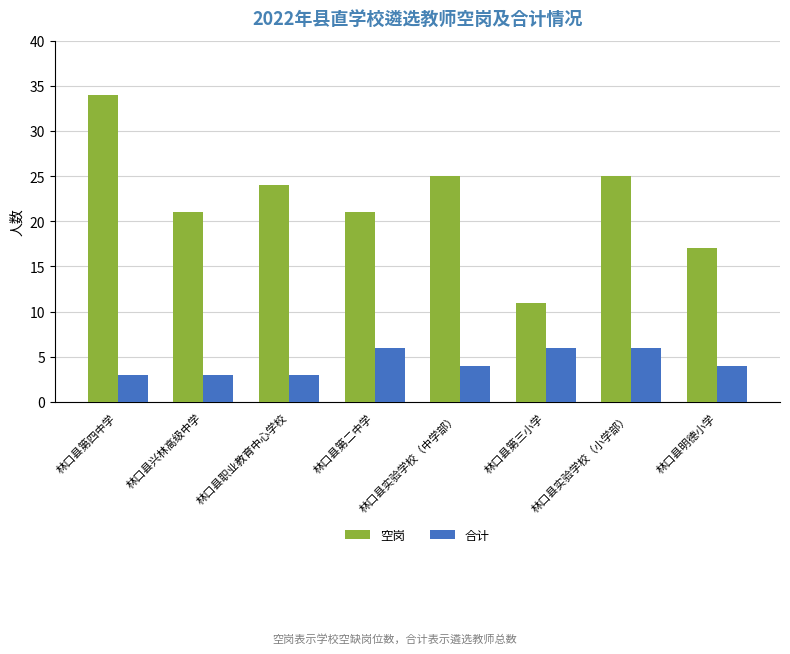

What is the total value across all series at 林口县第三小学?

17